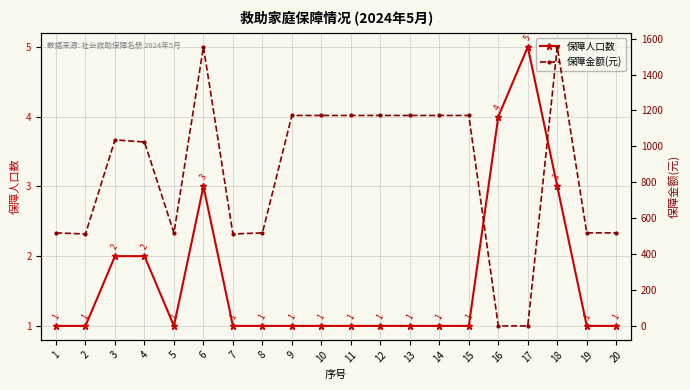

At 19, list the series in order from smallest to largest.

保障人口数, 保障金额(元)